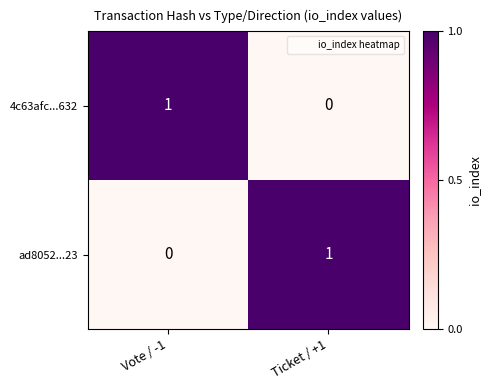

How many positive values does the 4c63afc...632 series have?

1